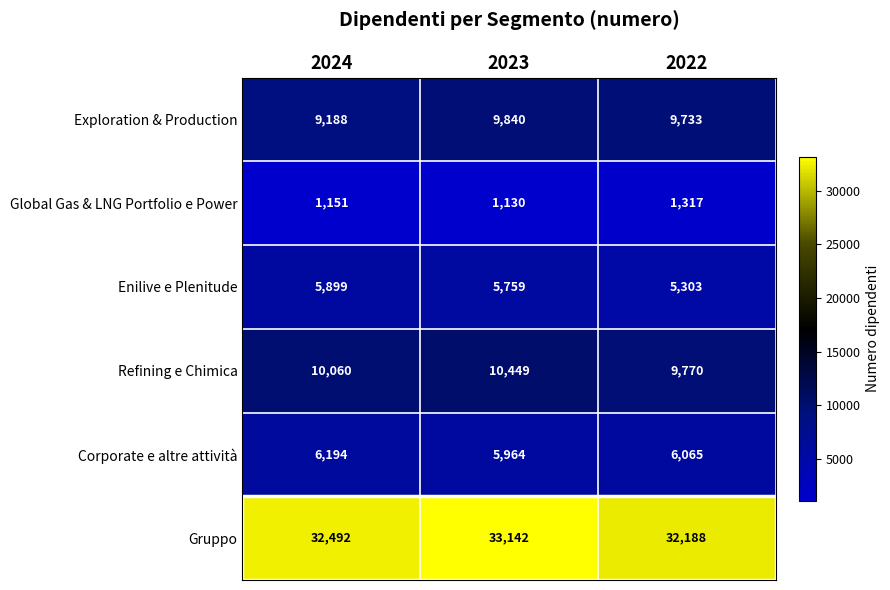

At which category is the sum across all series the highest?

2023